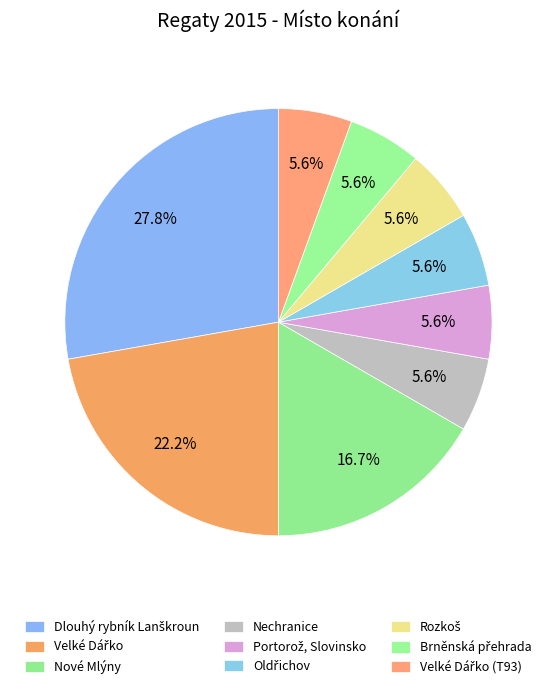

How many slices are in this pie chart?

9